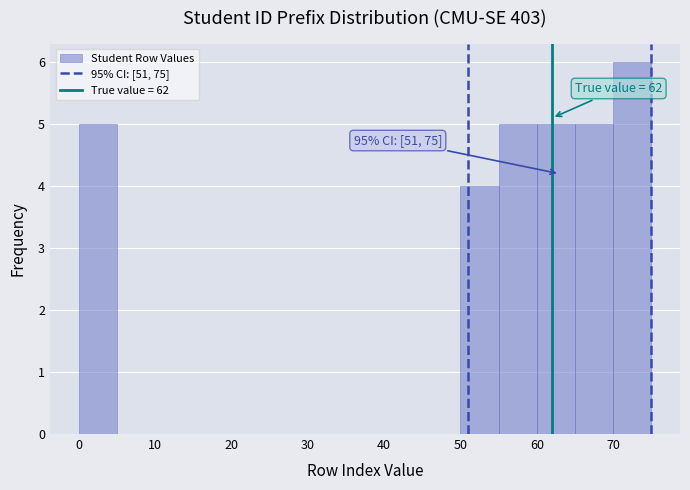

Over which range of the x-axis is the bar tallest?

70 to 75